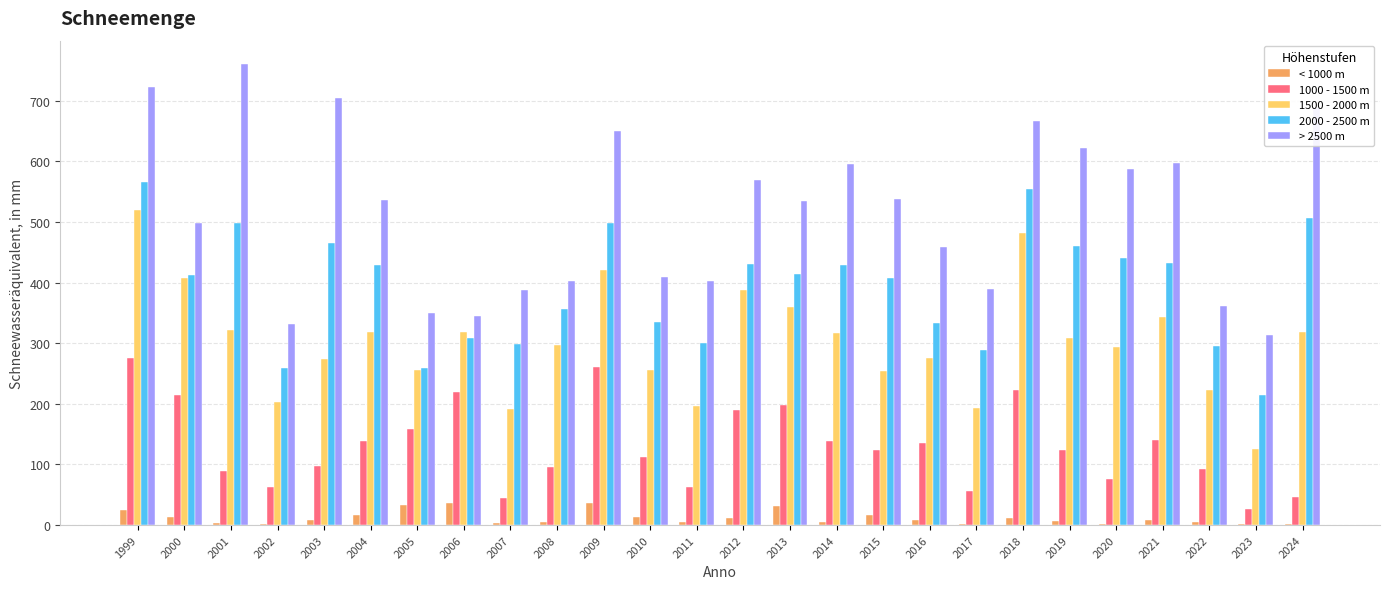

What are all the series names shown in the legend?

< 1000 m, 1000 - 1500 m, 1500 - 2000 m, 2000 - 2500 m, > 2500 m